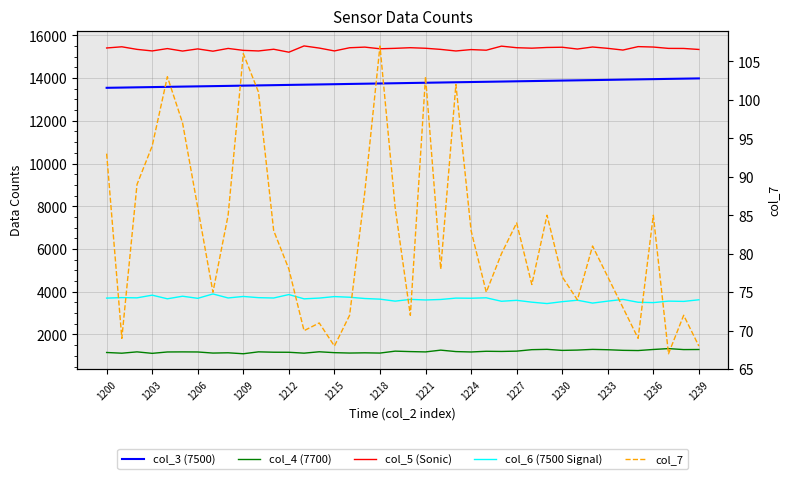

At which label does col_4 (7700) reach its peak?

37